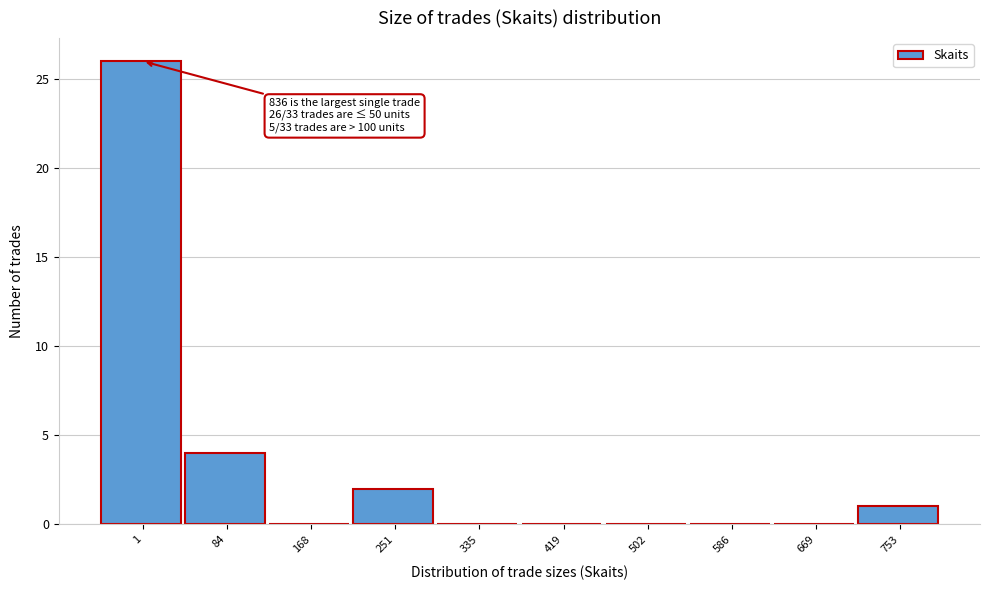

Reading left to right, list all the values displayed in this chart.

1=26	84=4	168=0	251=2	335=0	419=0	502=0	586=0	669=0	753=1